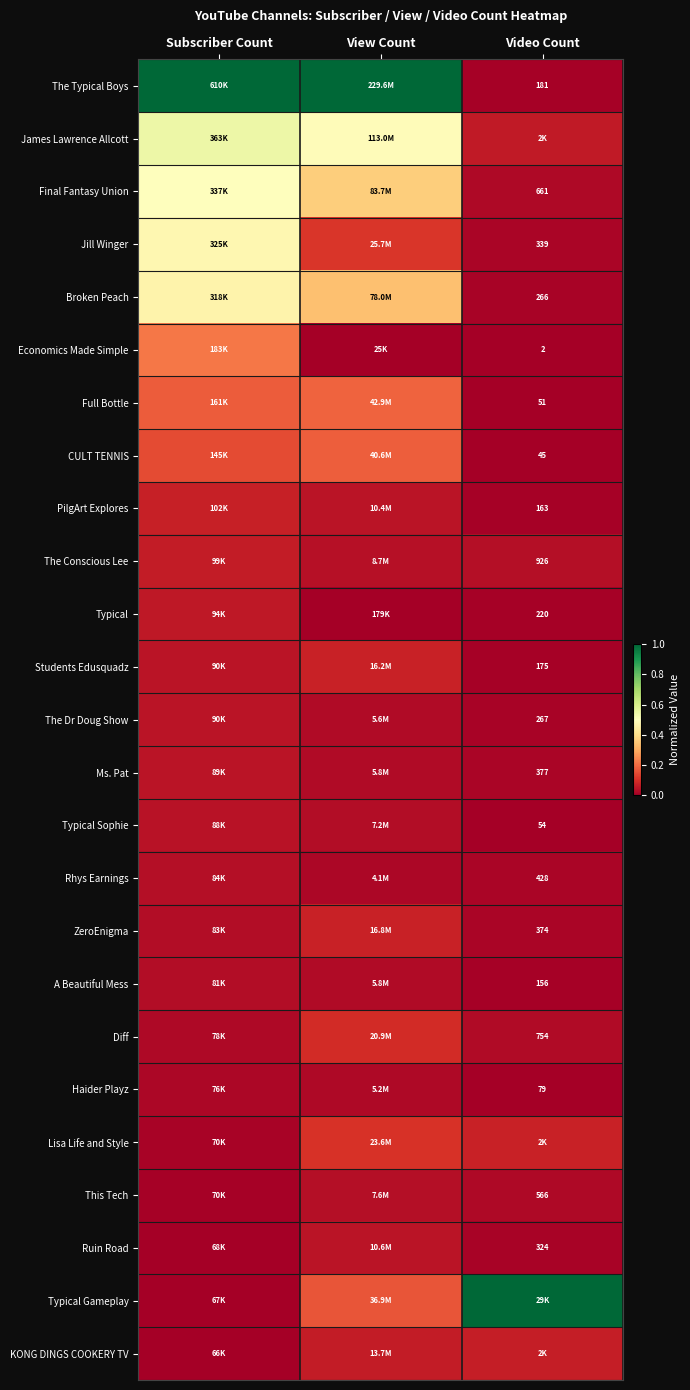

Rank the series by their maximum value, from highest to lowest.

The Typical Boys, Typical Gameplay, James Lawrence Allcott, Final Fantasy Union, Jill Winger, Broken Peach, Economics Made Simple, Full Bottle, CULT TENNIS, Lisa Life and Style, Diff, ZeroEnigma, Students Edusquadz, PilgArt Explores, KONG DINGS COOKERY TV, The Conscious Lee, Typical, Ruin Road, The Dr Doug Show, Ms. Pat, Typical Sophie, Rhys Earnings, This Tech, A Beautiful Mess, Haider Playz